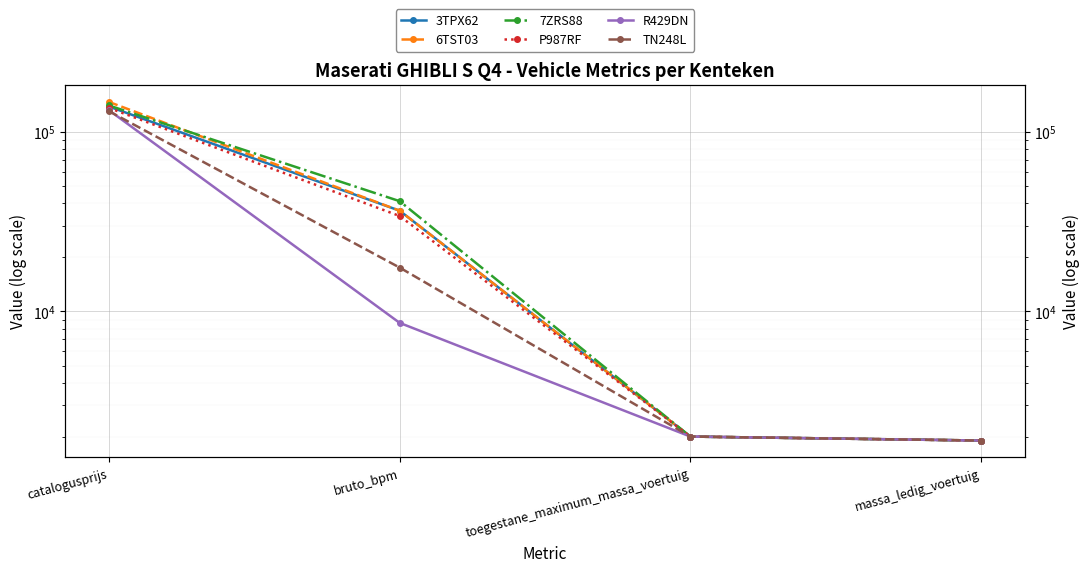

At which category does the chart reach its peak across all series?

catalogusprijs